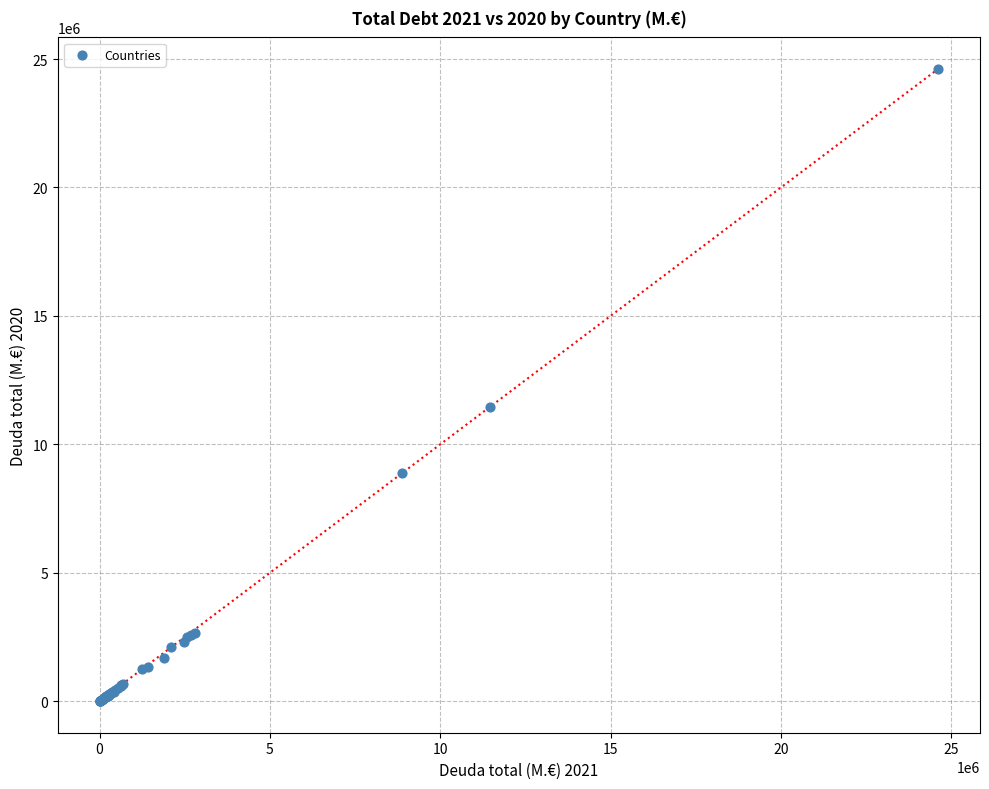

What Y value in the scatter plot is closest to 12307951?

11454265